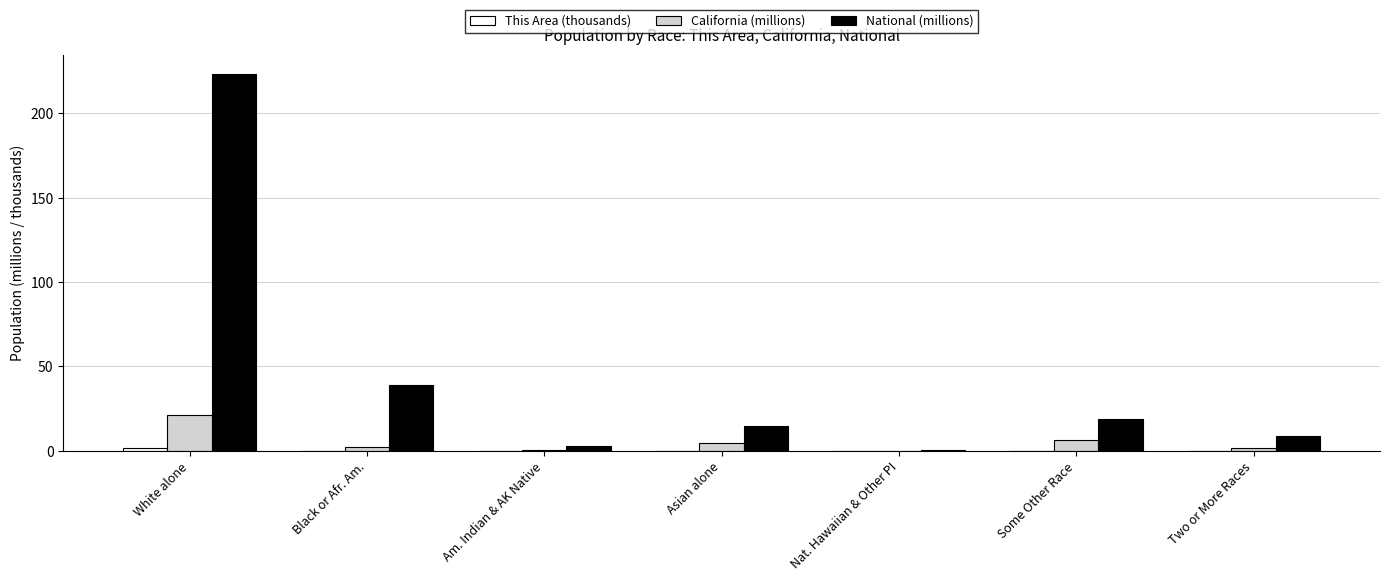

Are the bars grouped side by side (vs. stacked)?

Yes